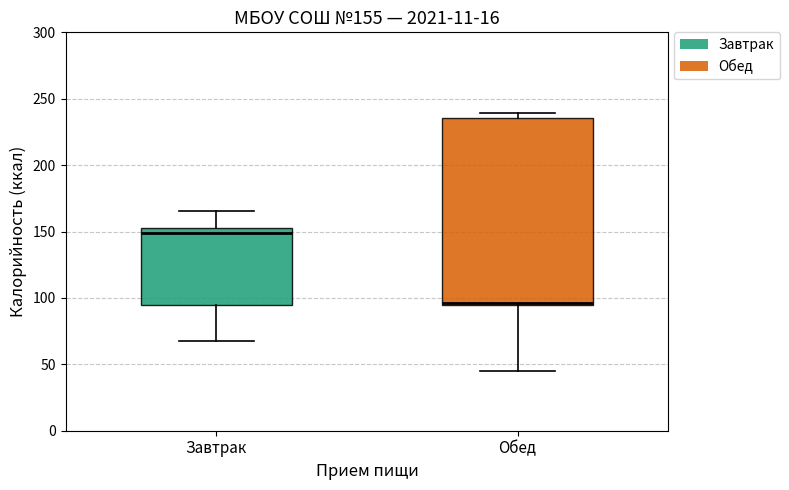

Which box is the tallest, from its lower edge to its upper edge?

Обед